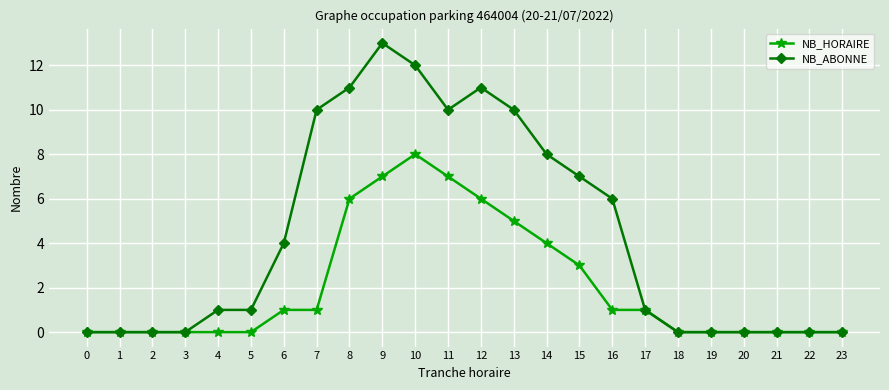

Which series has the widest spread of values?

NB_ABONNE